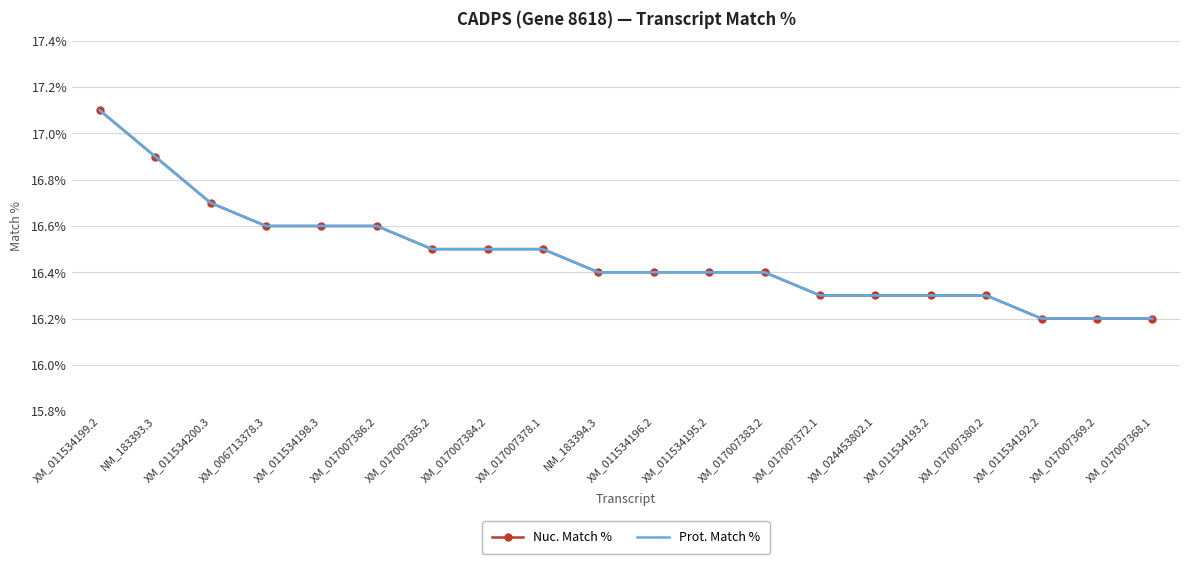

What is the difference between the maximum and minimum values in the Nuc. Match % series?

0.9